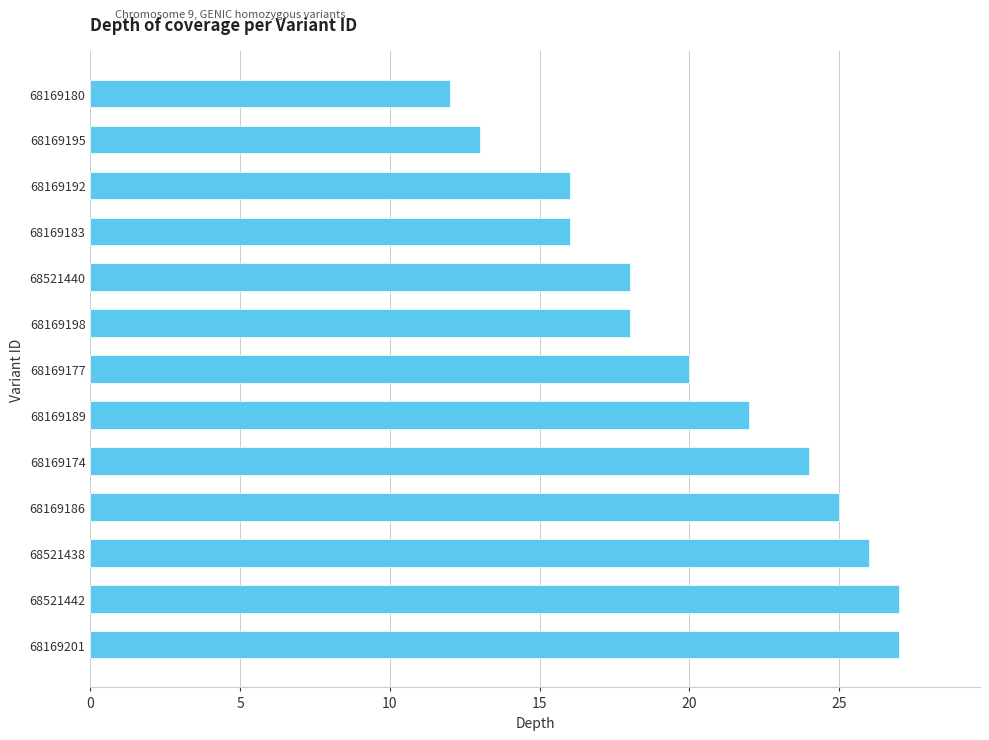

Count the number of categories in the chart.

13